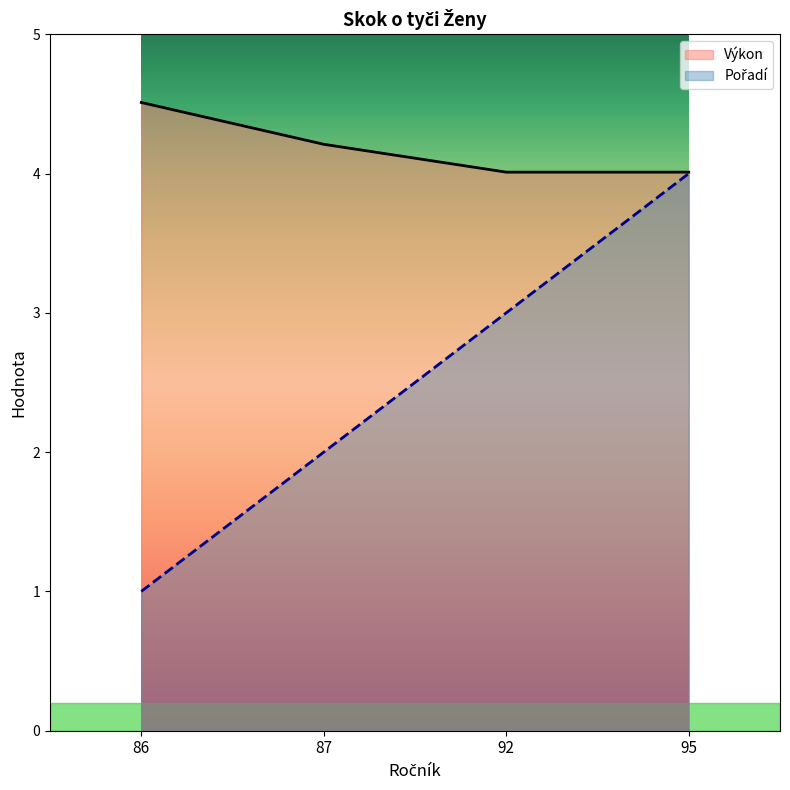

What are all the series names shown in the legend?

Pořadí, Výkon